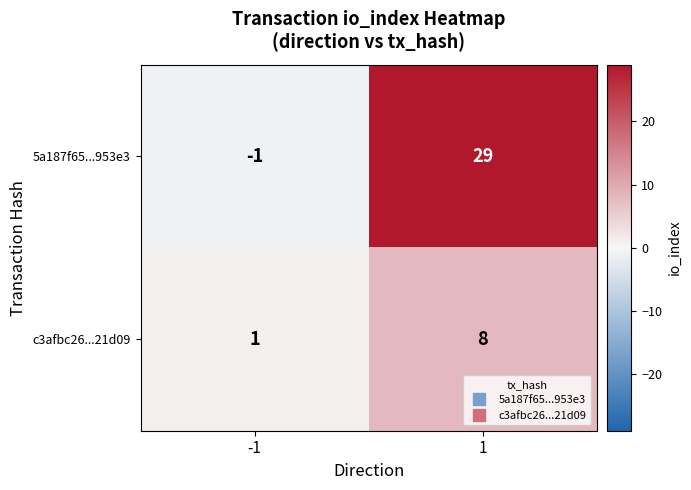

What is the sum of the 5a187f65...953e3 values at -1 and 1?

28